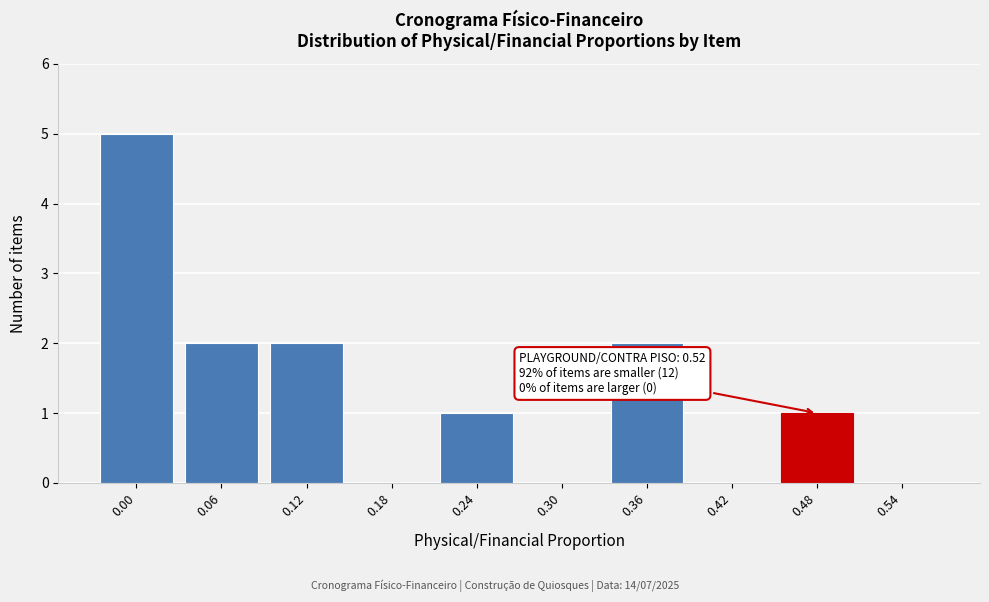

What is the ratio of the value at 0.36 to the value at 0.48?

2.0